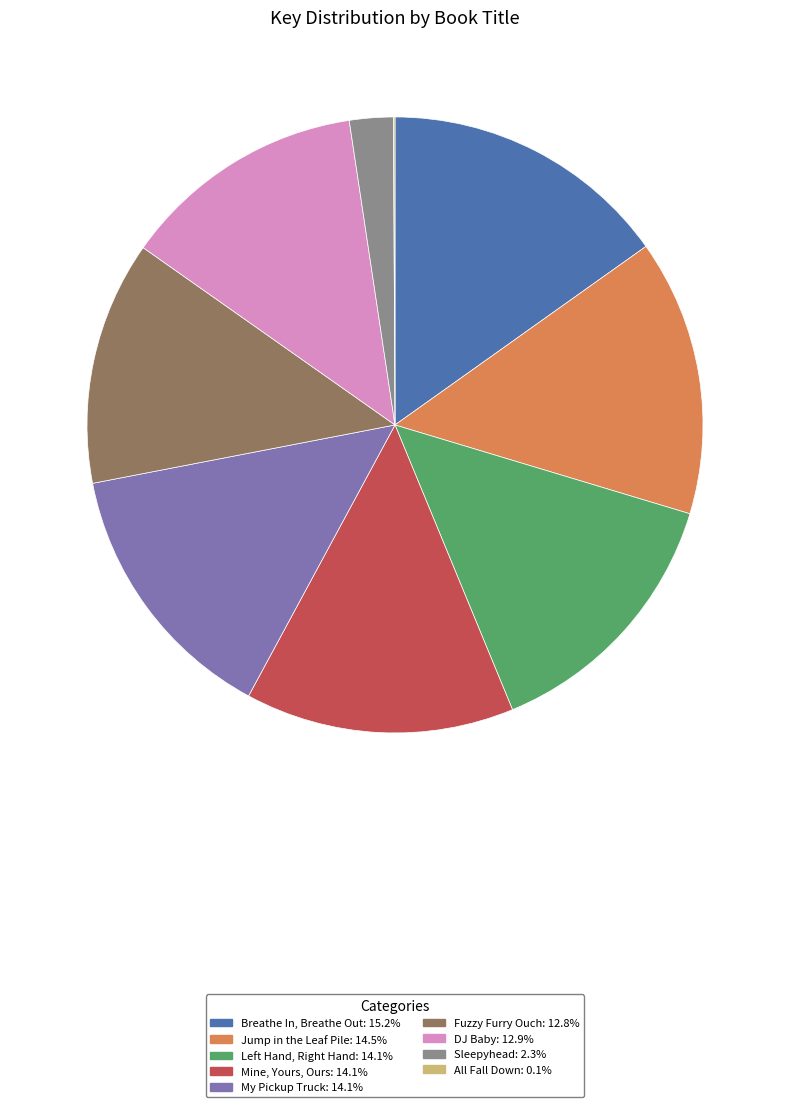

Which category has the biggest portion of the pie?

Breathe In, Breathe Out